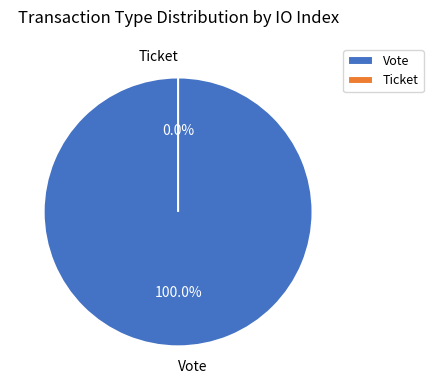

The Ticket slice represents 15% of the pie. True or false?

False